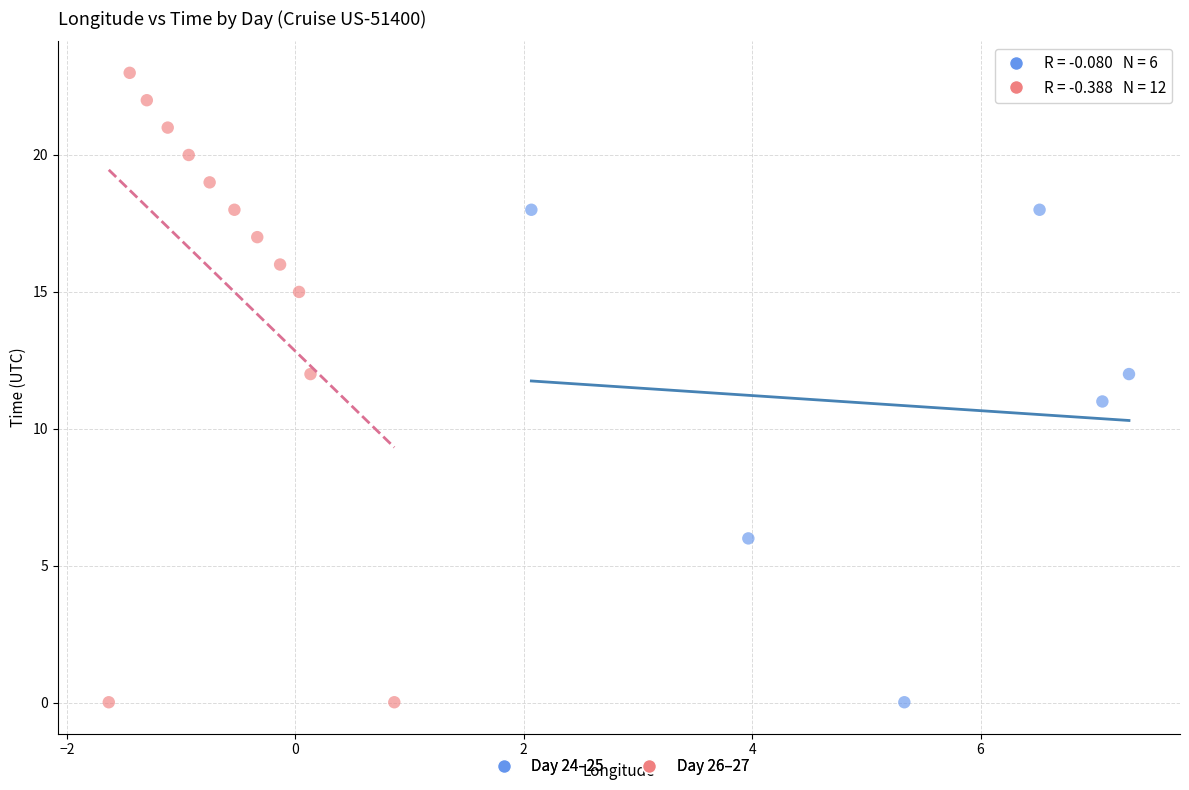

What are all the series names shown in the legend?

Day 24–25, Day 26–27